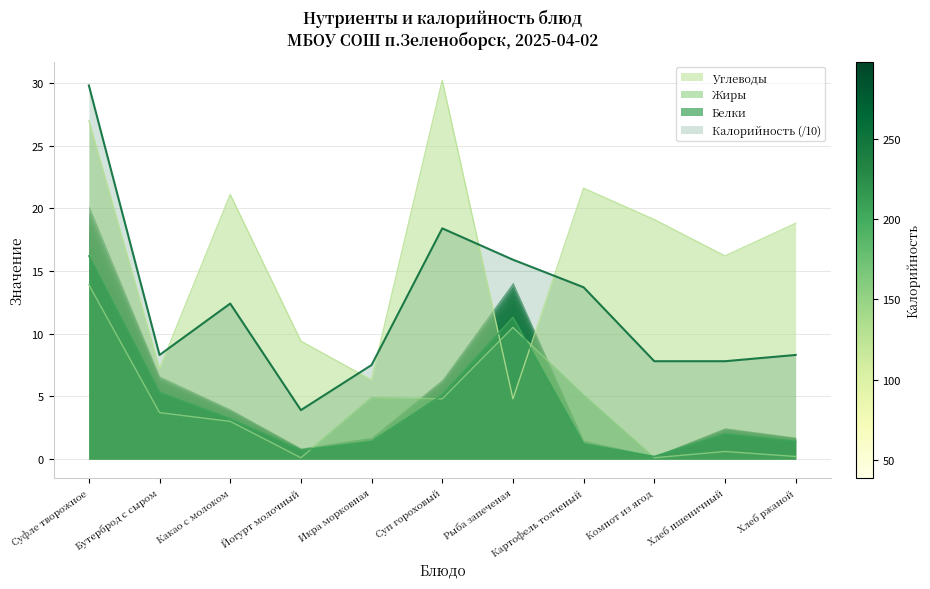

Reading left to right, extract all data points from this chart.

Калорийность: Суфле творожное=29.8	Бутерброд с сыром=8.3	Какао с молоком=12.4	Йогурт молочный=3.9	Икра морковная=7.5	Суп гороховый=18.4	Рыба запеченая=15.9	Картофель толченый=13.7	Компот из ягод=7.8	Хлеб пшеничный=7.8	Хлеб ржаной=8.3
Белки: Суфле творожное=16.2	Бутерброд с сыром=5.3	Какао с молоком=3.2	Йогурт молочный=0.7	Икра морковная=1.4	Суп гороховый=5.1	Рыба запеченая=11.3	Картофель толченый=1.2	Компот из ягод=0.2	Хлеб пшеничный=2.0	Хлеб ржаной=1.4
Жиры: Суфле творожное=13.9	Бутерброд с сыром=3.7	Какао с молоком=3.0	Йогурт молочный=0.1	Икра морковная=4.9	Суп гороховый=4.8	Рыба запеченая=10.5	Картофель толченый=5.1	Компот из ягод=0.1	Хлеб пшеничный=0.6	Хлеб ржаной=0.2
Углеводы: Суфле творожное=27.0	Бутерброд с сыром=7.2	Какао с молоком=21.1	Йогурт молочный=9.4	Икра морковная=6.3	Суп гороховый=30.2	Рыба запеченая=4.8	Картофель толченый=21.6	Компот из ягод=19.1	Хлеб пшеничный=16.2	Хлеб ржаной=18.8